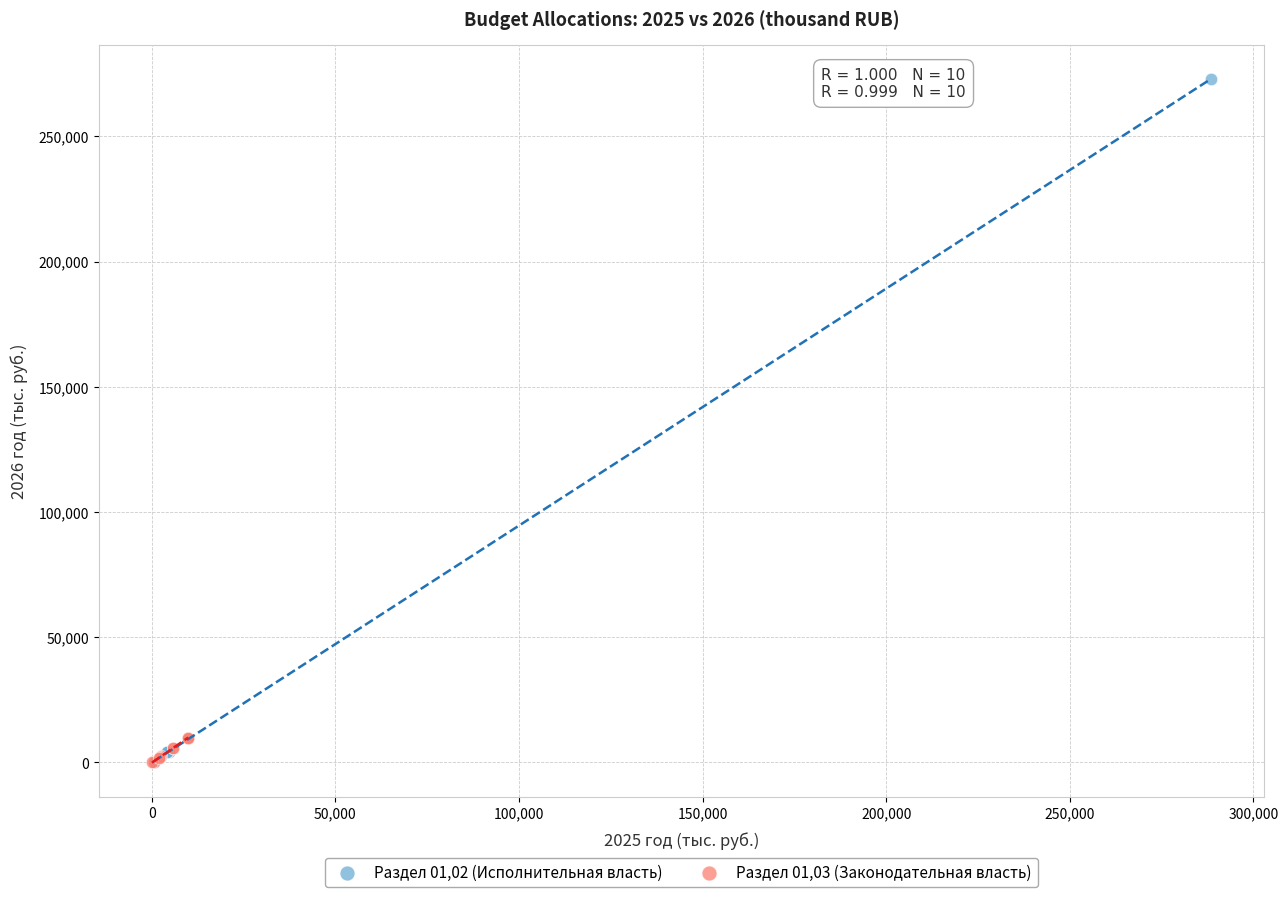

Which series contains the highest Y value?

Раздел 01,02 (Исполнительная власть)